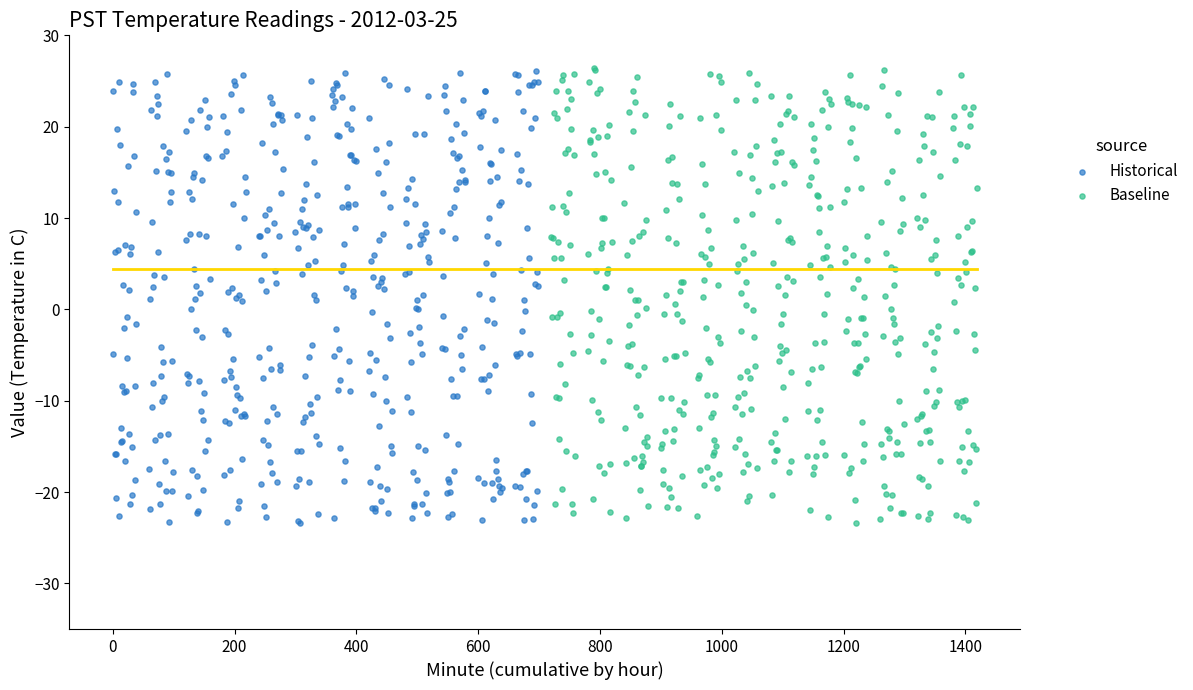

What are all the series names shown in the legend?

Historical, Baseline